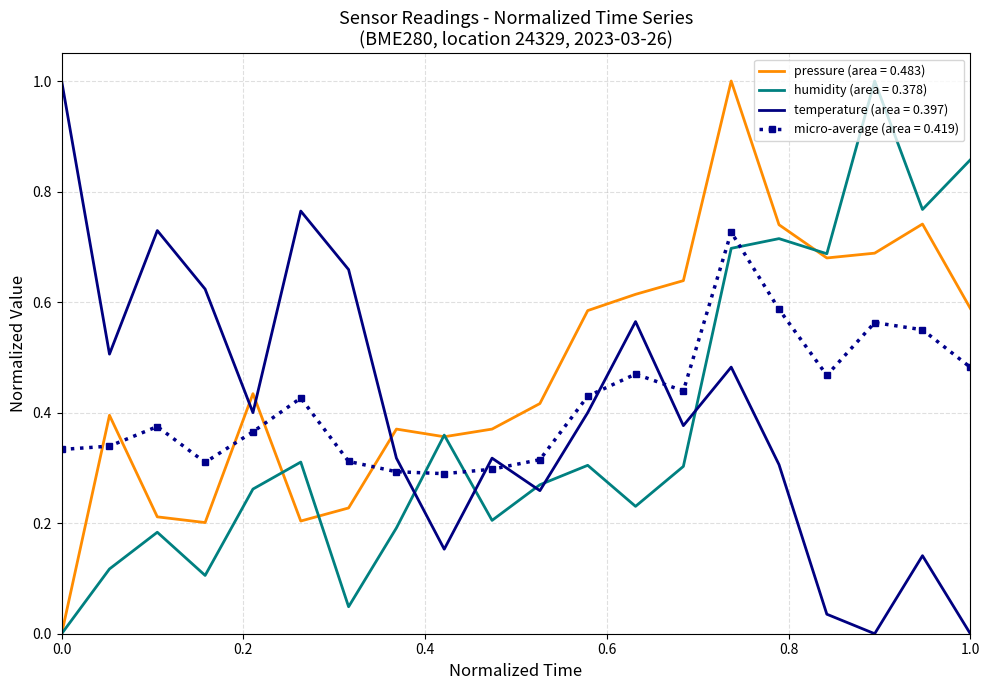

What is the greatest value displayed?

1.0